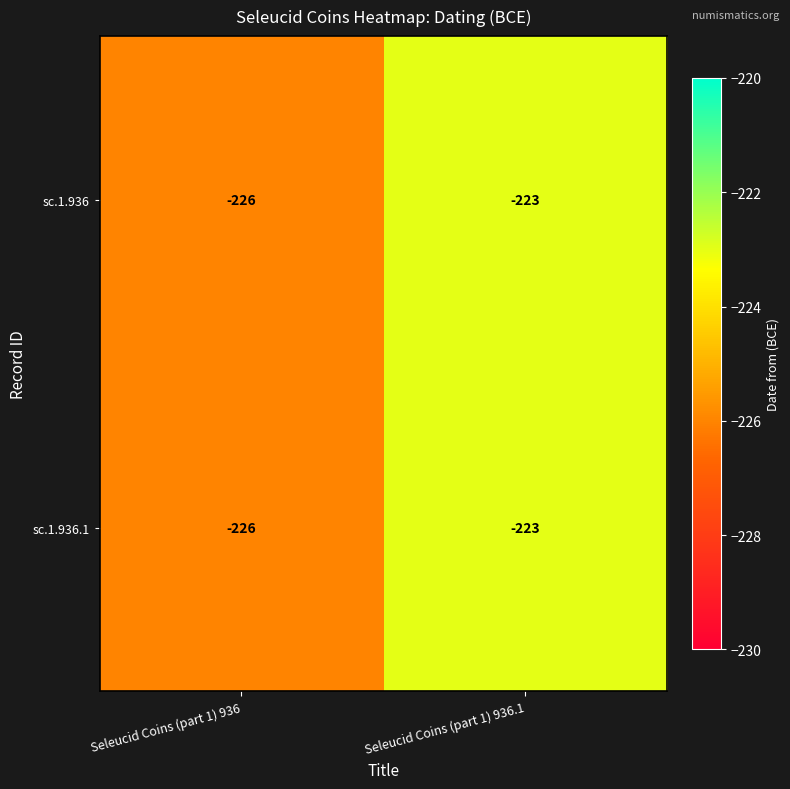

What is the difference between the maximum and minimum values in the sc.1.936.1 series?

3